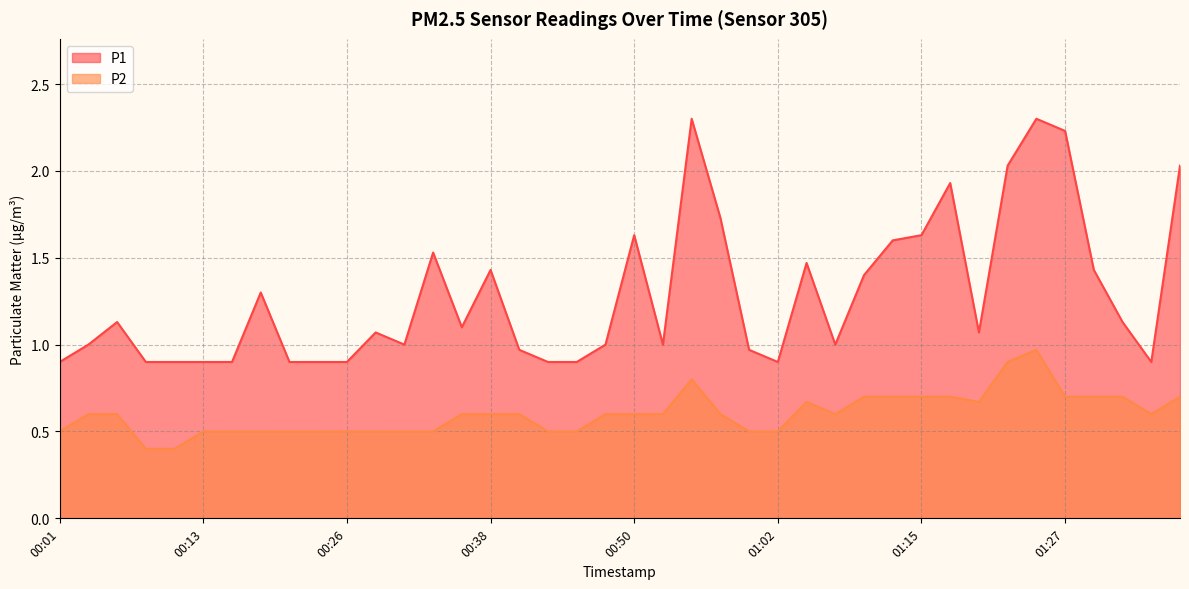

True or false: P1 has a value of 0.5 at 01:34.

False